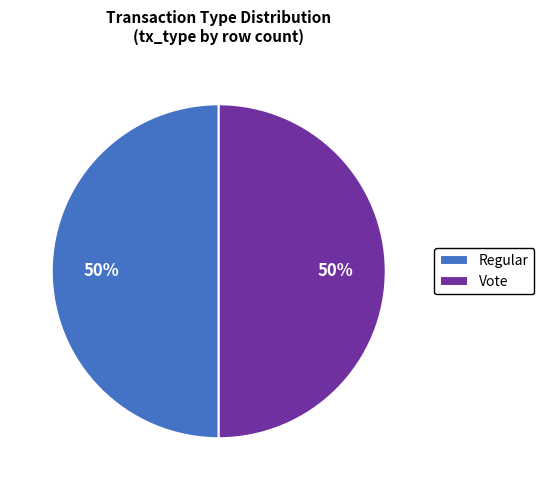

To the nearest percent, what is the average slice percentage?

50%